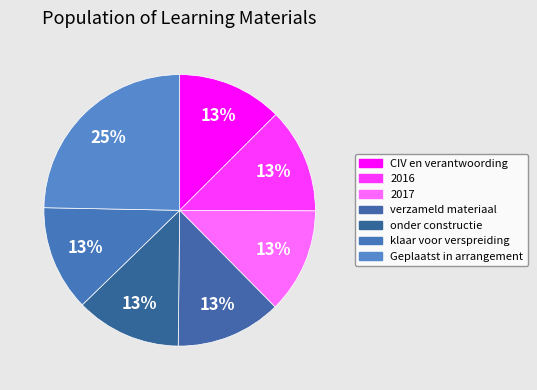

How many segments does this pie chart have?

7